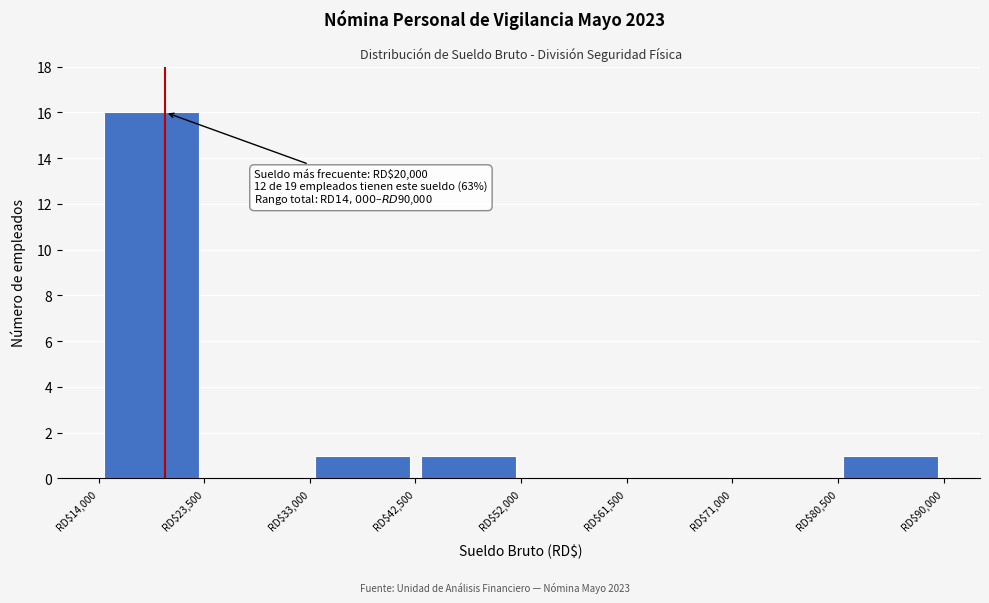

Which range on the x-axis has the tallest bar?

14000 to 23500